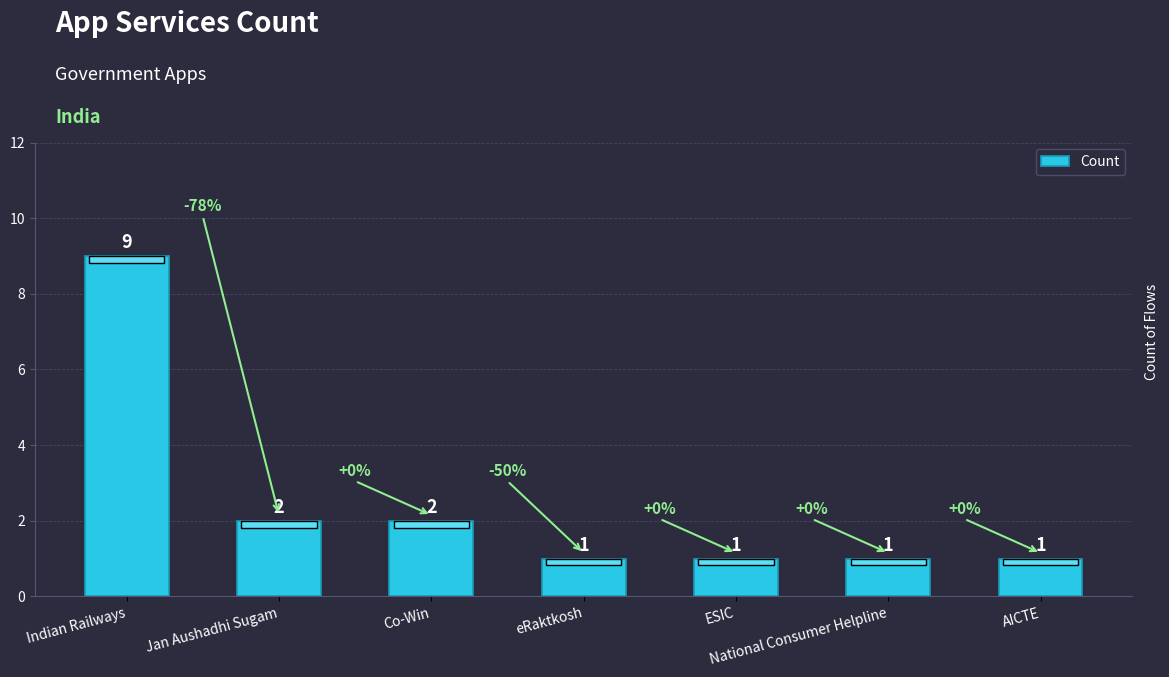

What is the sum of the values at Co-Win and National Consumer Helpline?

3